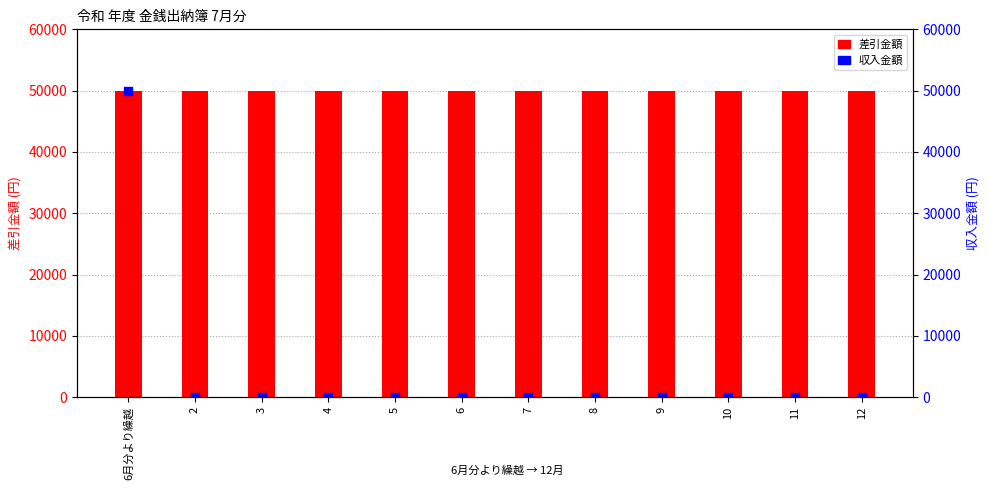

Which series has the widest spread of Y values?

収入金額